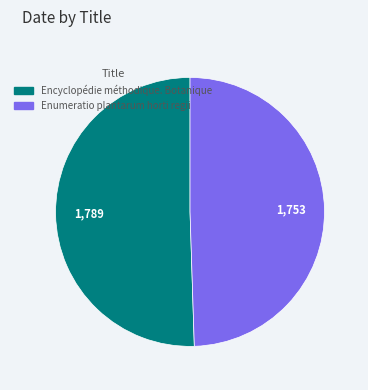

The Enumeratio plantarum horti regii slice represents 43% of the pie. True or false?

False